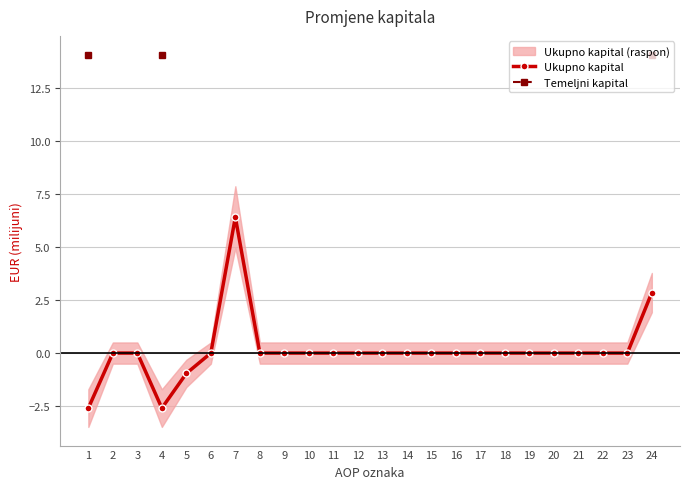

Is the value of Temeljni kapital at 14 greater than the value of Ukupno kapital at 5?

No